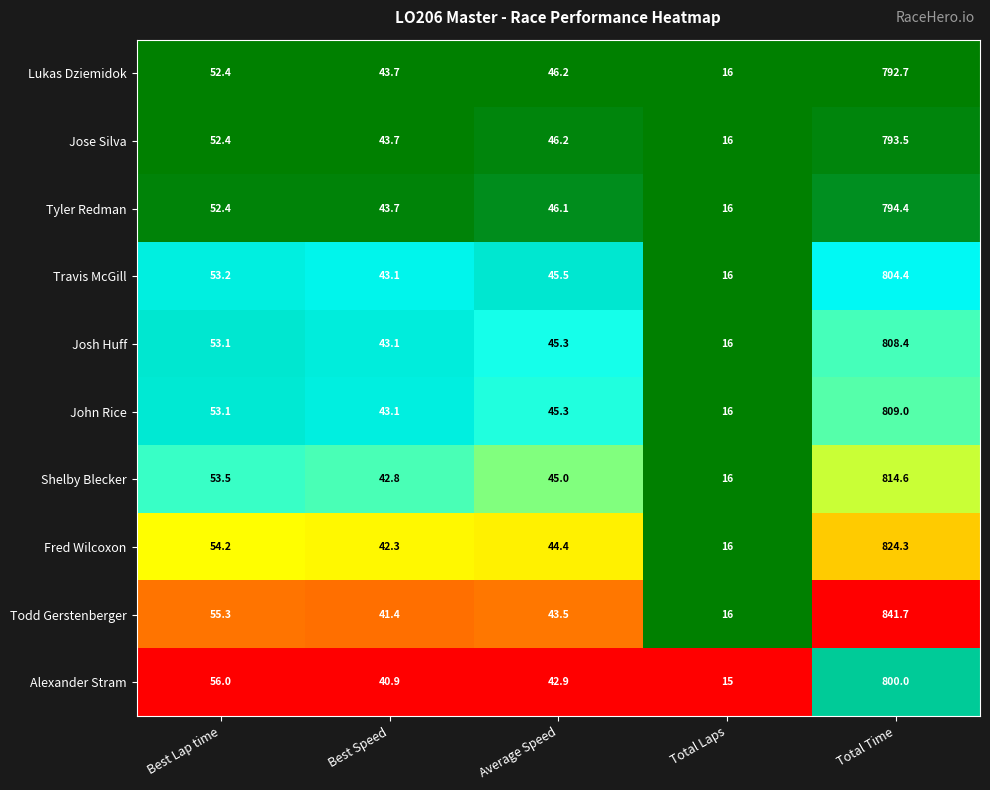

Rank the series by their maximum value, from lowest to highest.

Lukas Dziemidok, Jose Silva, Tyler Redman, Alexander Stram, Travis McGill, Josh Huff, John Rice, Shelby Blecker, Fred Wilcoxon, Todd Gerstenberger